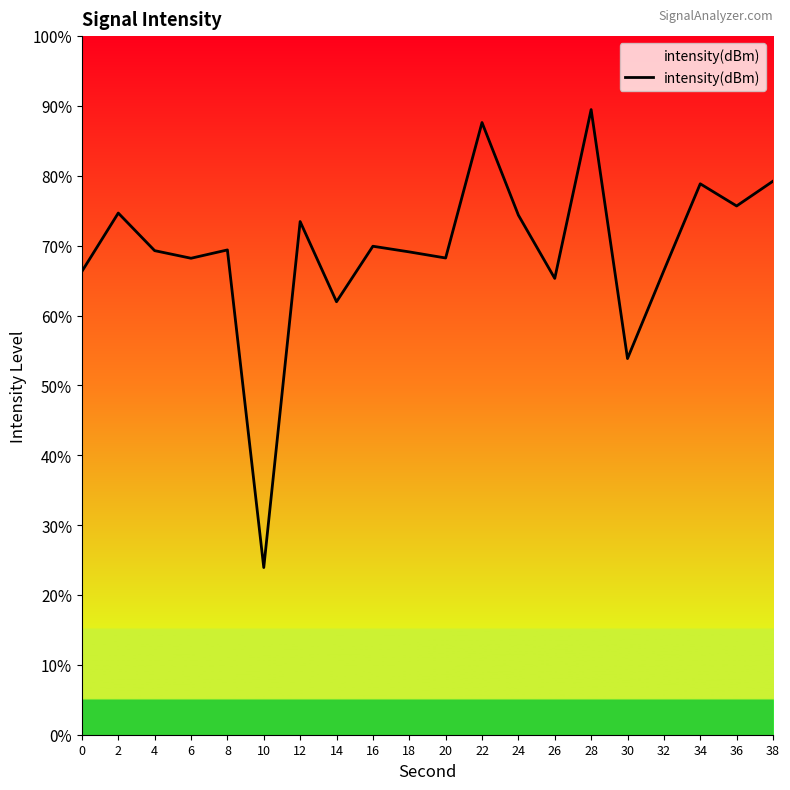

Approximately how many times larger is the value at 2 compared to 34?

0.9